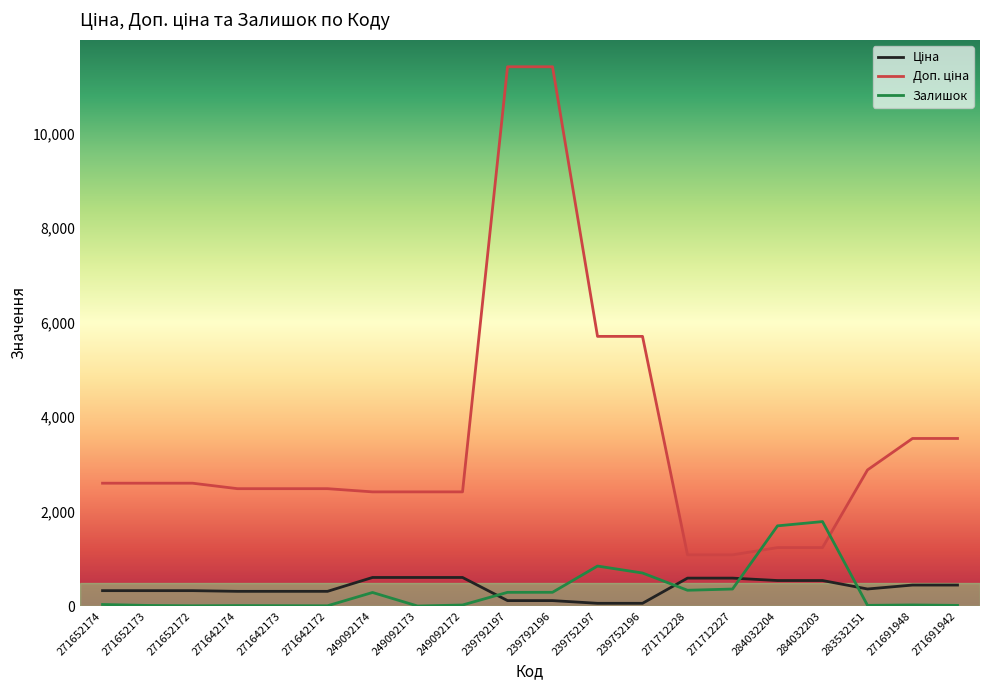

Which series changed the most between 271712228 and 284032203?

Залишок